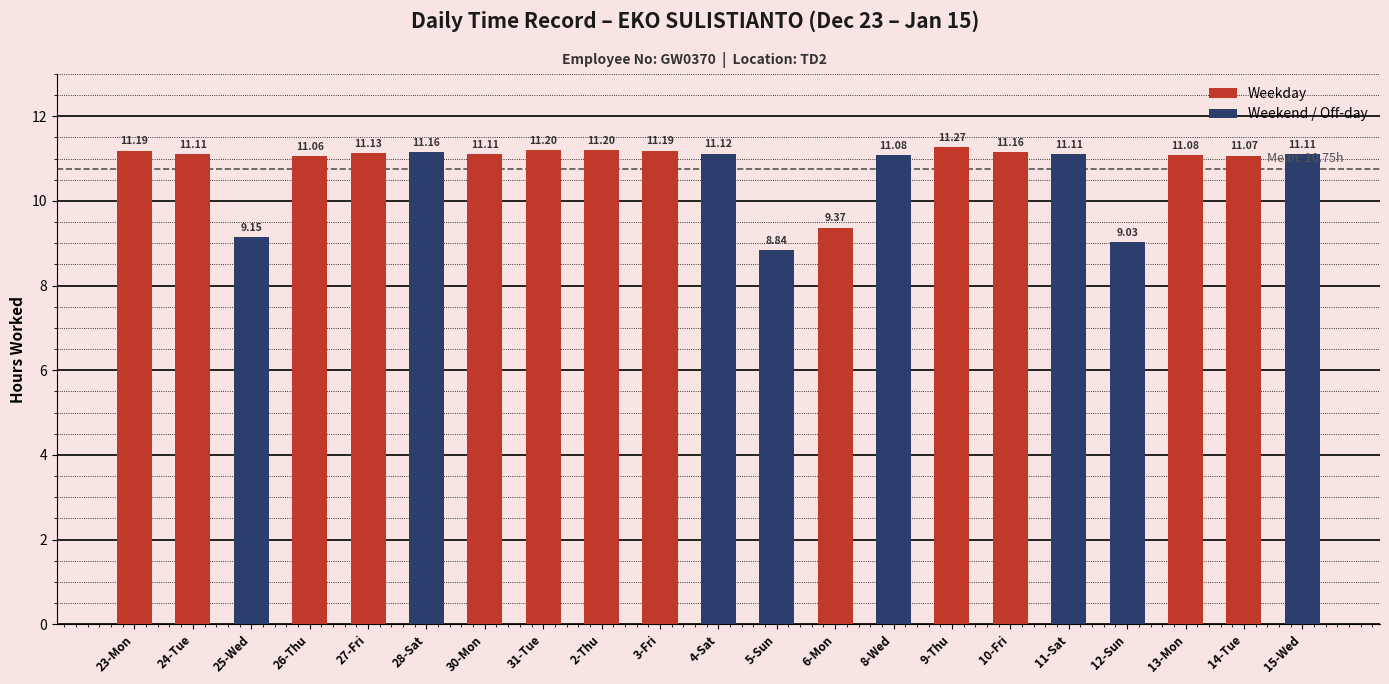

At which label does the data first exceed 11?

23-Mon